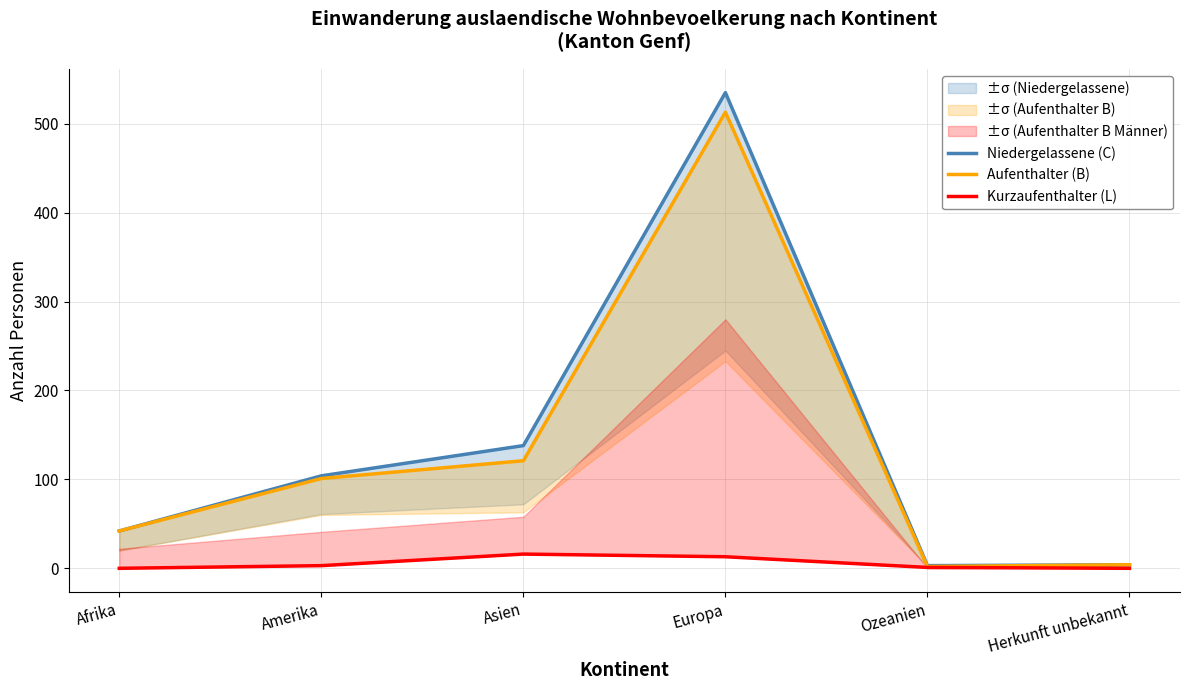

How many data points does each series have?

6